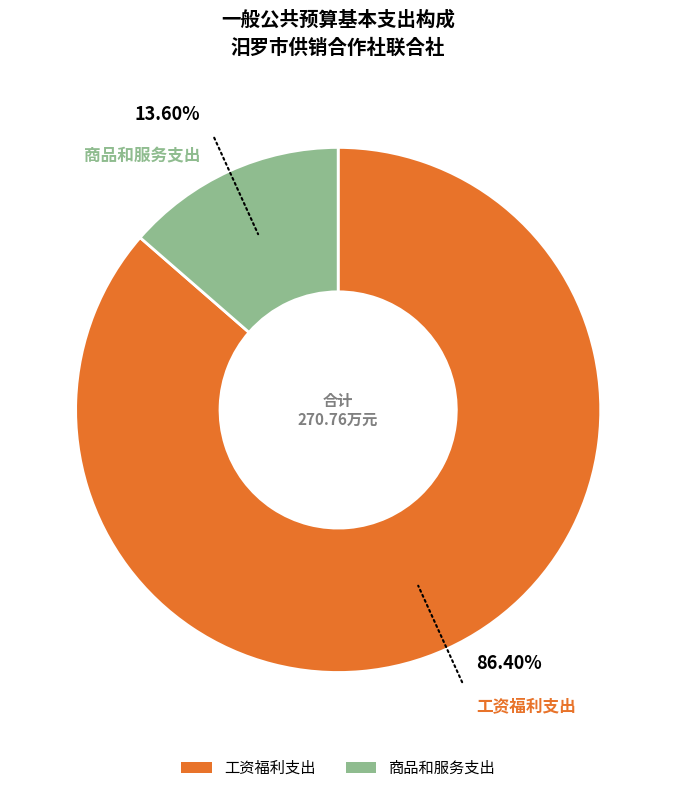

What percentage is the 商品和服务支出 slice, to the nearest percent?

14%